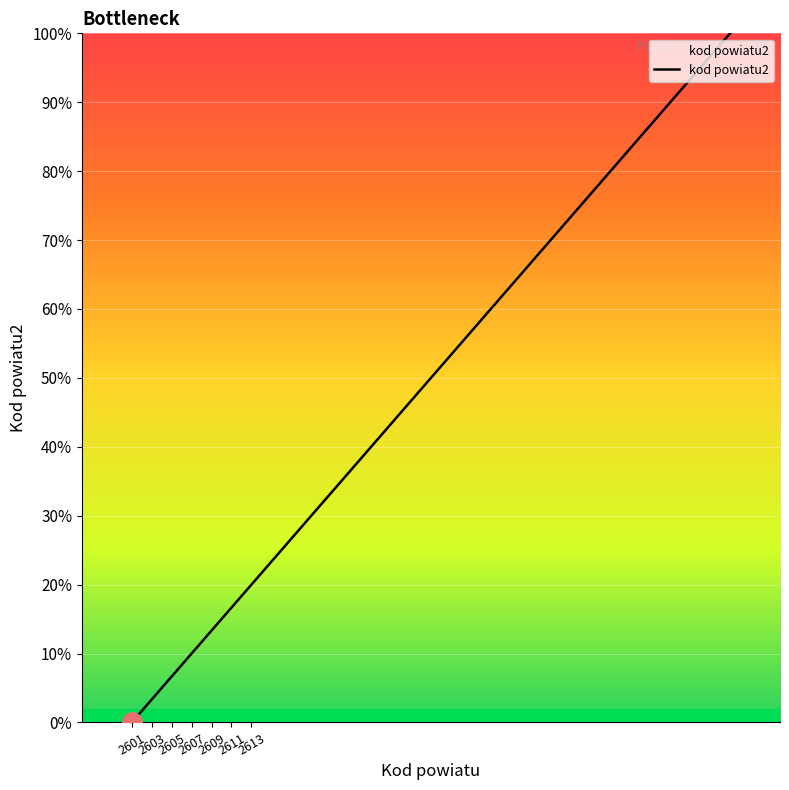

How many lines are shown in the chart?

1